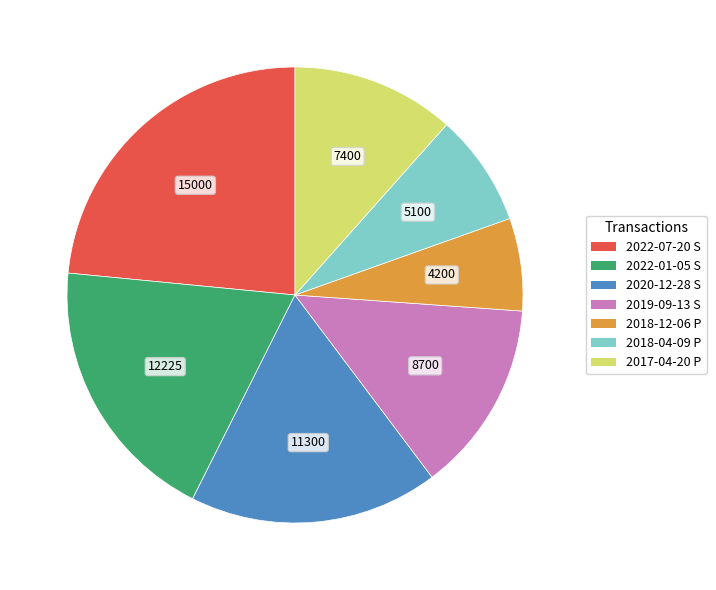

Rank the categories by value from highest to lowest.

2022-07-20 S, 2022-01-05 S, 2020-12-28 S, 2019-09-13 S, 2017-04-20 P, 2018-04-09 P, 2018-12-06 P